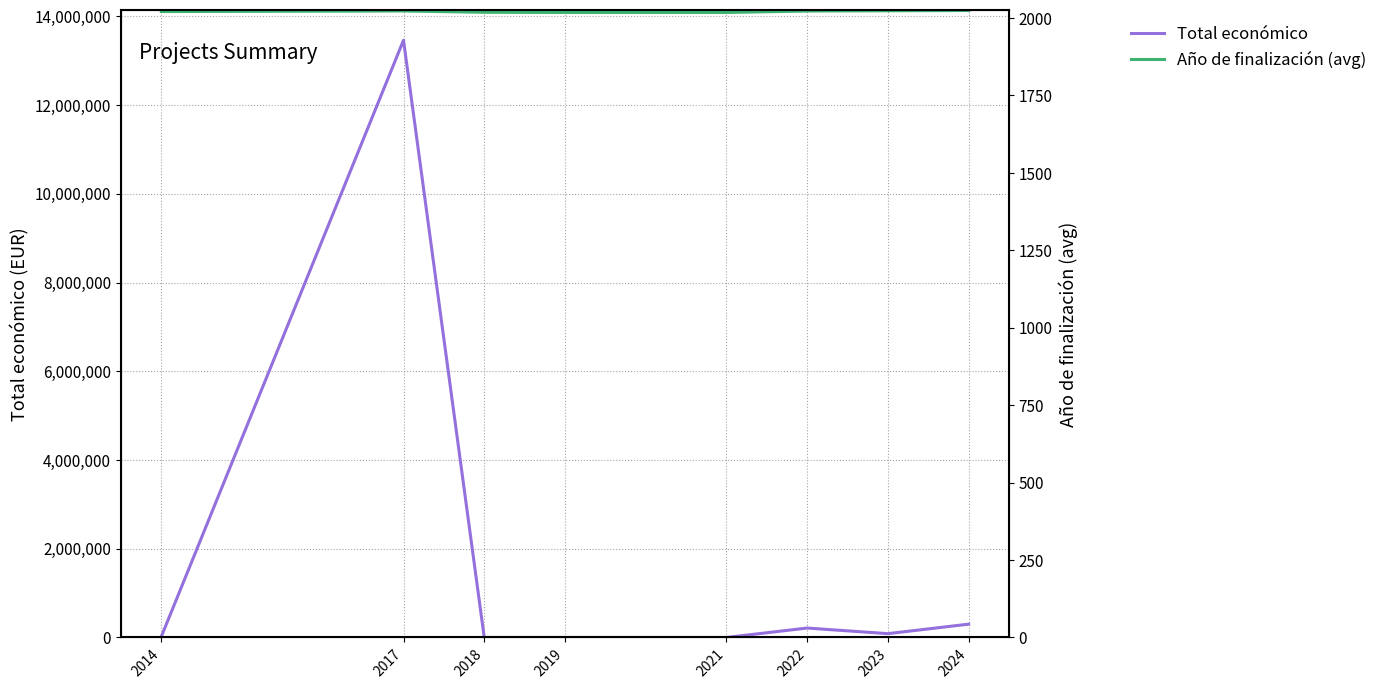

How many times do Año de finalización (avg) and Total económico cross each other?

2